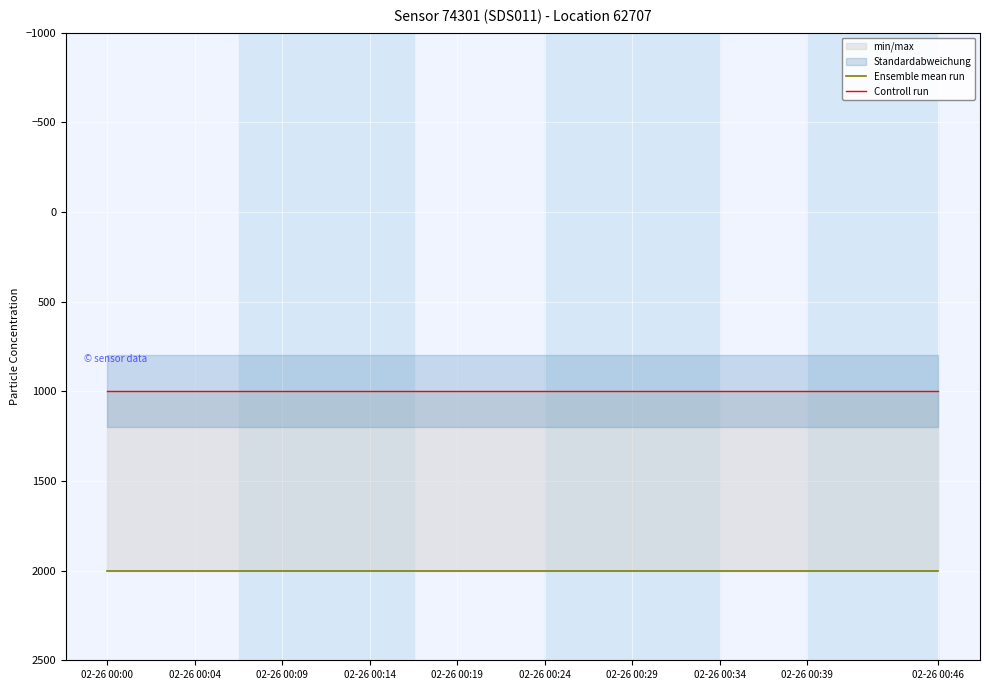

At 02-26 00:46, list the series in order from largest to smallest.

Ensemble mean run, Controll run